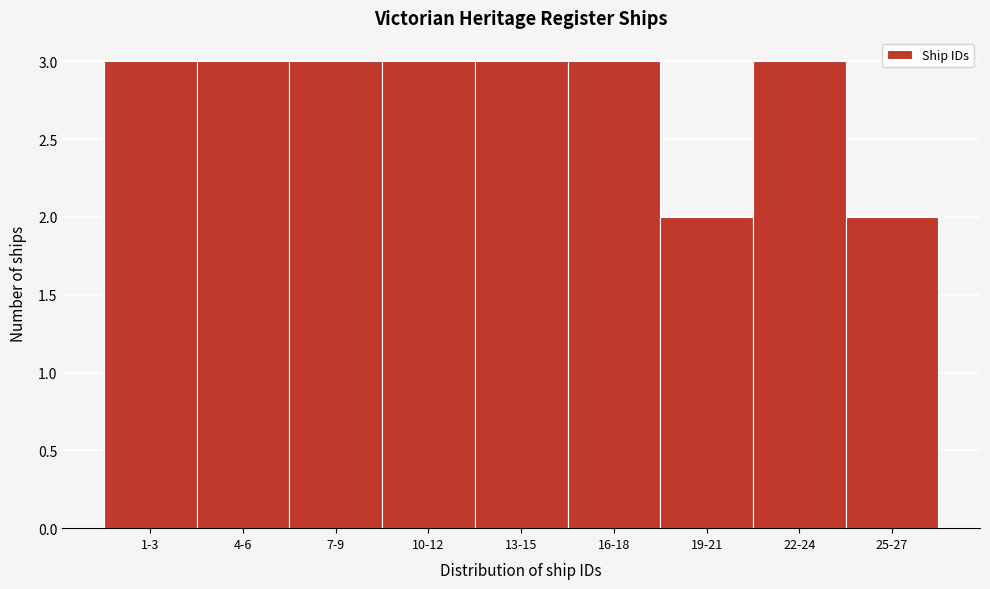

Reading right to left, what are all the values shown in this chart?

25-27=2	22-24=3	19-21=2	16-18=3	13-15=3	10-12=3	7-9=3	4-6=3	1-3=3